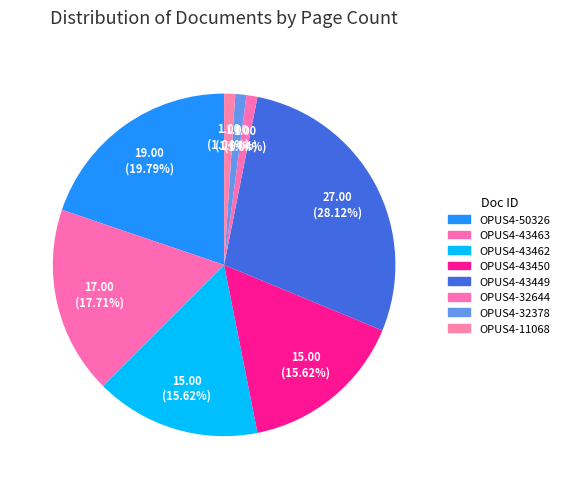

Is there any slice that represents more than half of the pie?

No